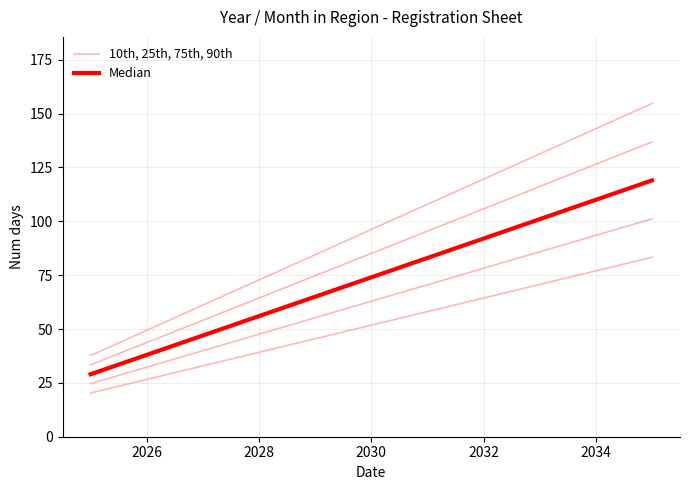

What are all the series names shown in the legend?

10th, 25th, 75th, 90th, Median